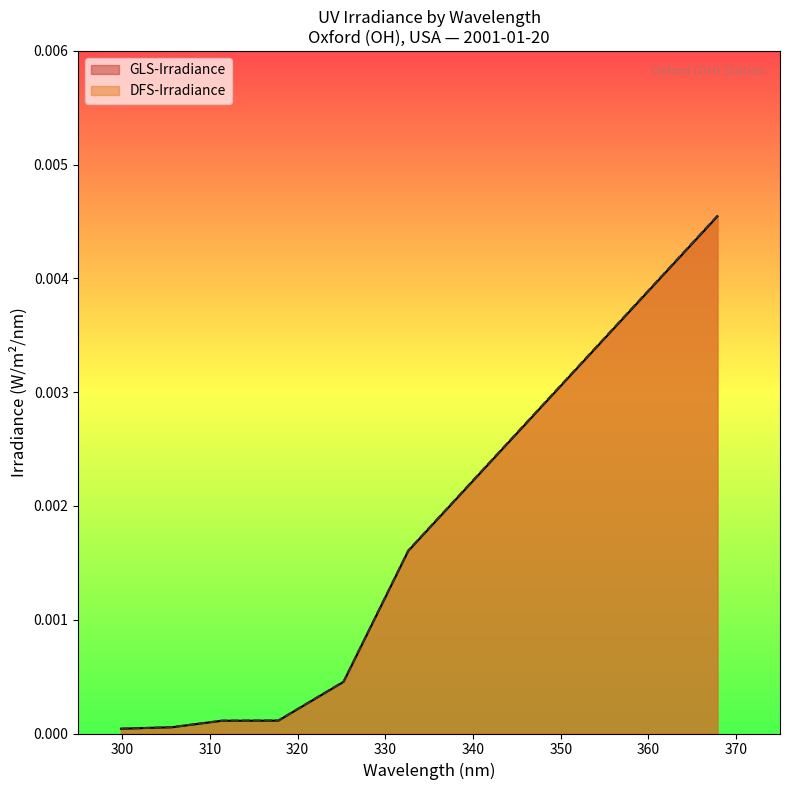

In DFS-Irradiance, how many points are higher than both neighbors (excluding endpoints)?

1